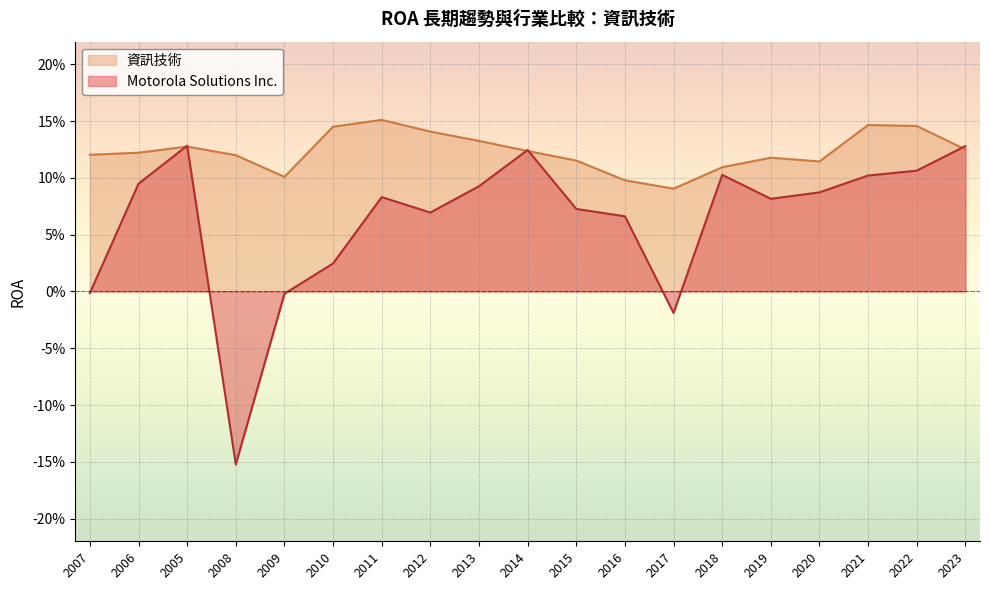

Which series has the largest range (max minus min)?

Motorola Solutions Inc.